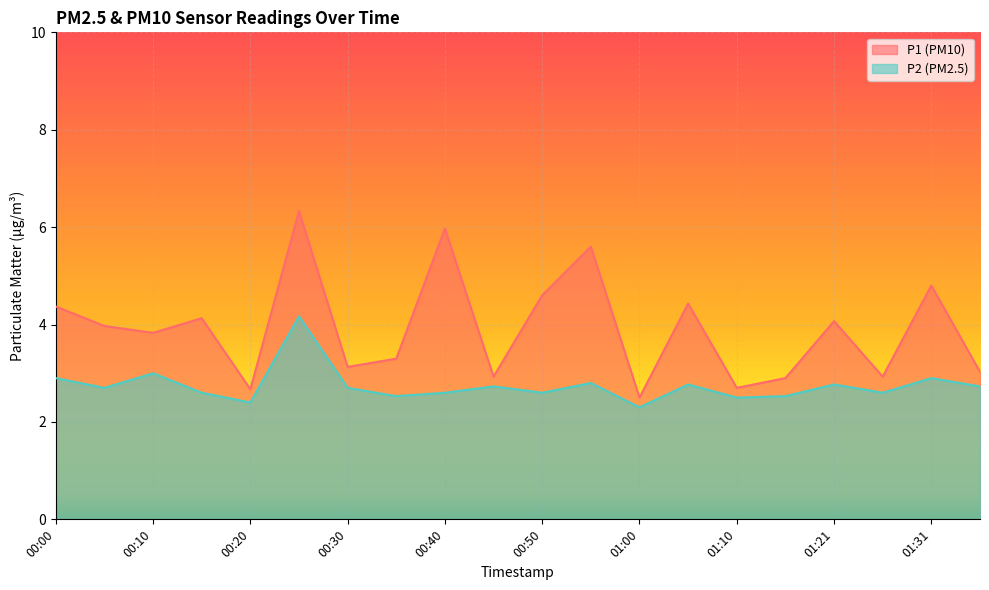

Where is P1 nearest to the value 4?

00:05